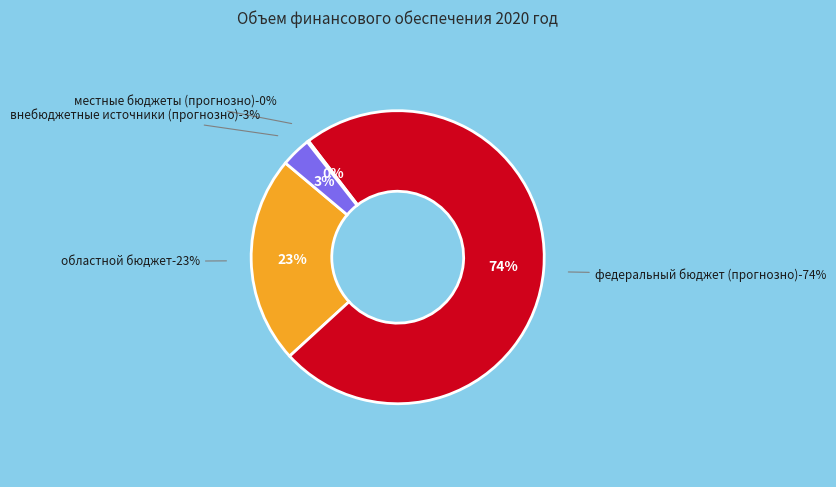

What percentage do областной бюджет and внебюджетные источники (прогнозно) together represent?

26.2%